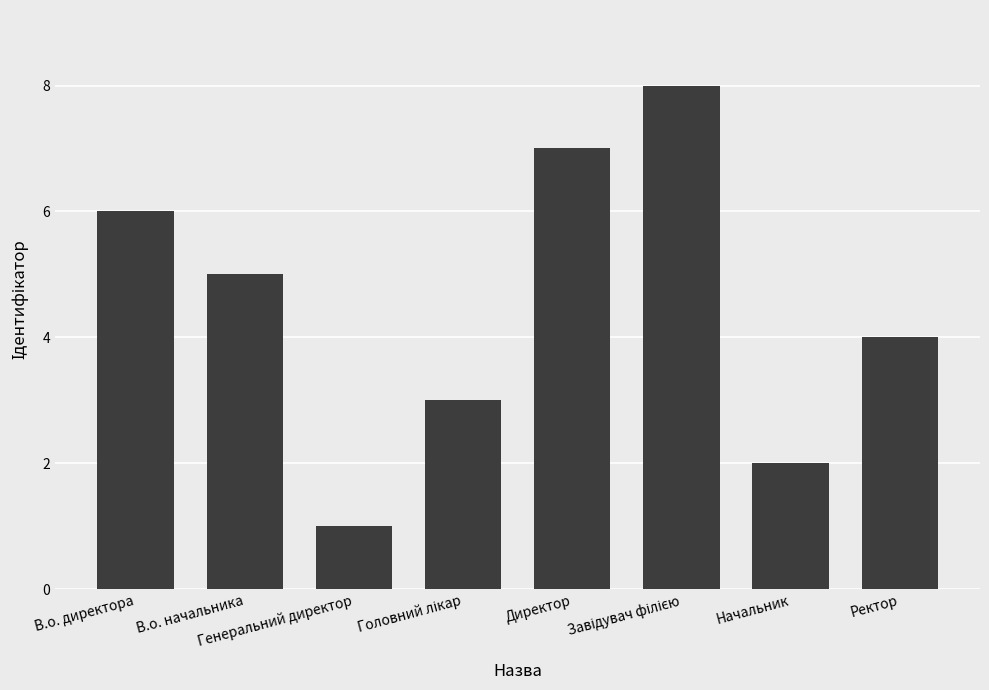

Which category has the lowest value across all series?

Генеральний директор